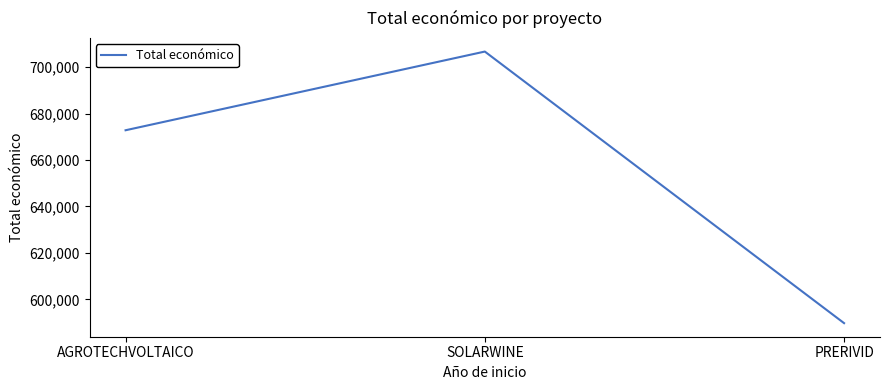

The chart shows a value of 589731 at PRERIVID. True or false?

True